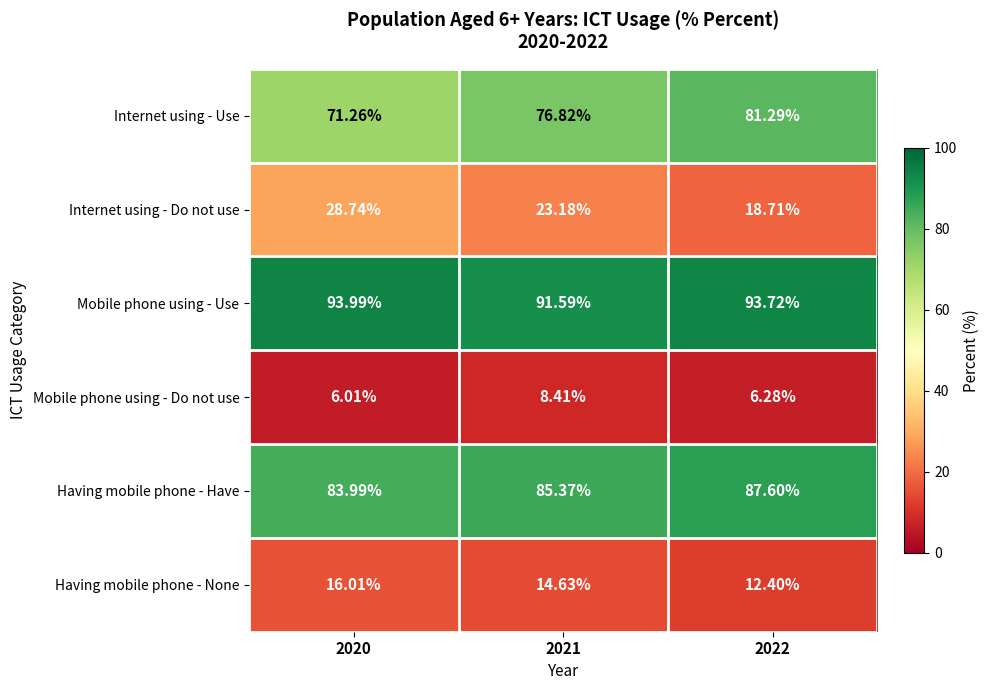

Is the value of Mobile phone using - Do not use at 2021 greater than the value of Mobile phone using - Use at 2022?

No